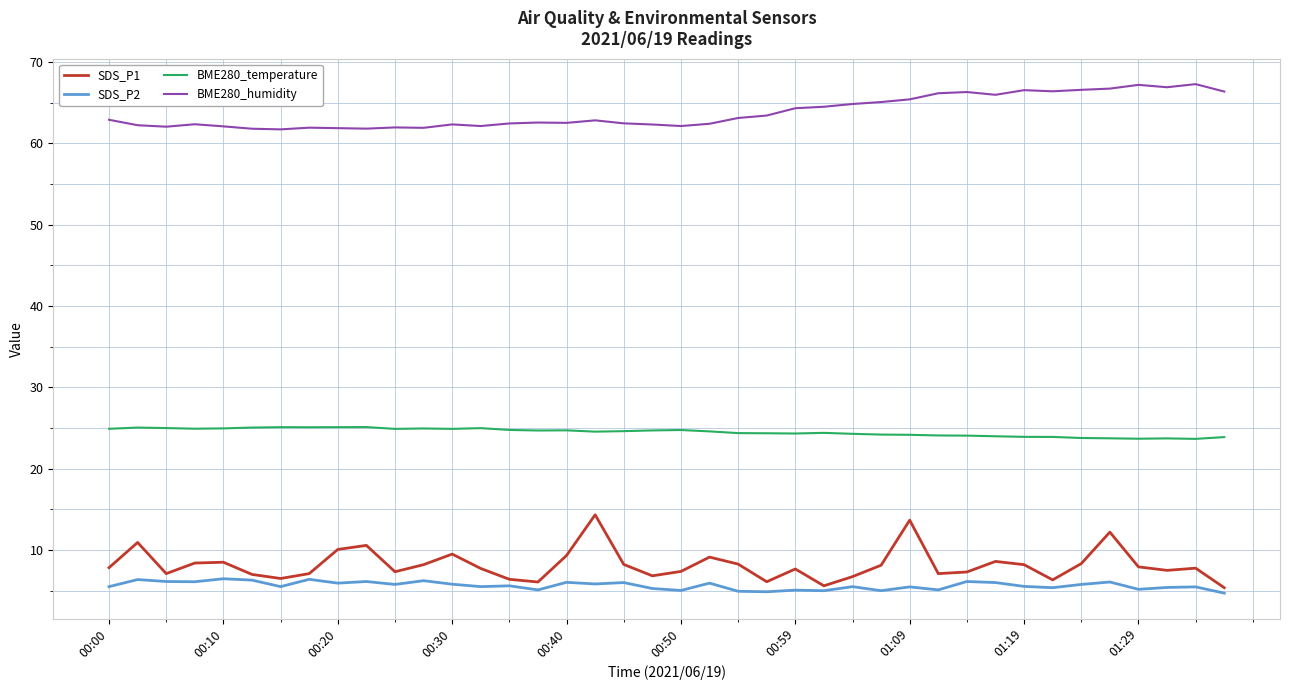

Which series has the largest range (max minus min)?

SDS_P1